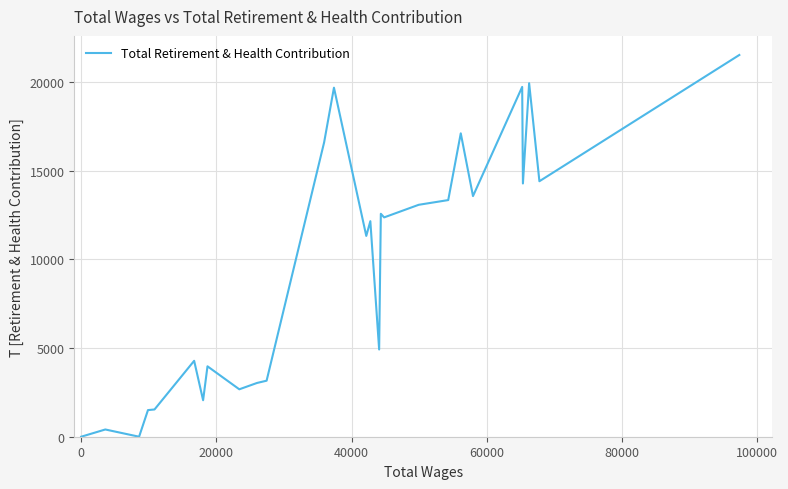

What is the greatest value displayed?

21518